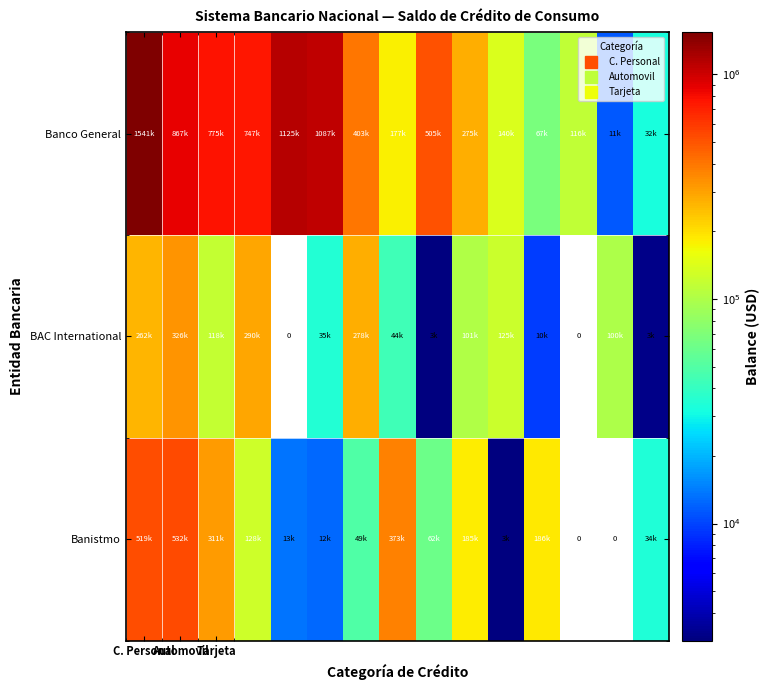

The Banistmo series shows 318380.0 at C. Personal. True or false?

False